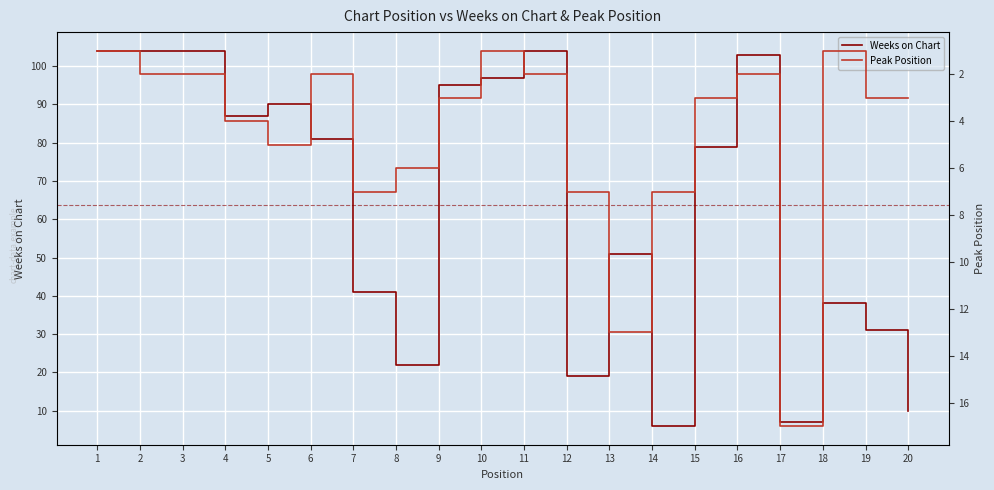

What is the smallest value displayed?

1